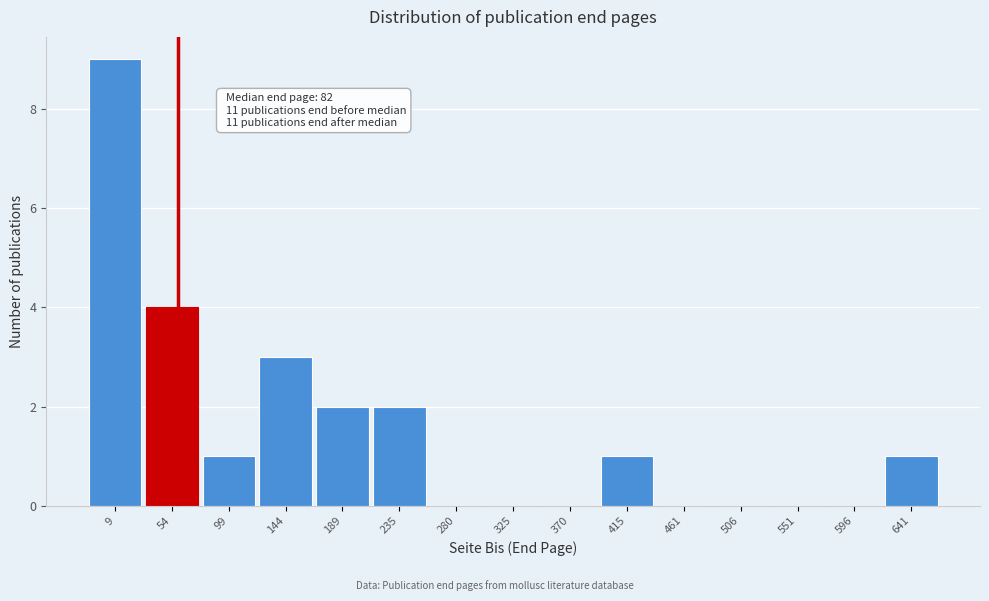

Reading right to left, what are all the values shown in this chart?

641=1	596=0	551=0	506=0	461=0	415=1	370=0	325=0	280=0	235=2	189=2	144=3	99=1	54=4	9=9